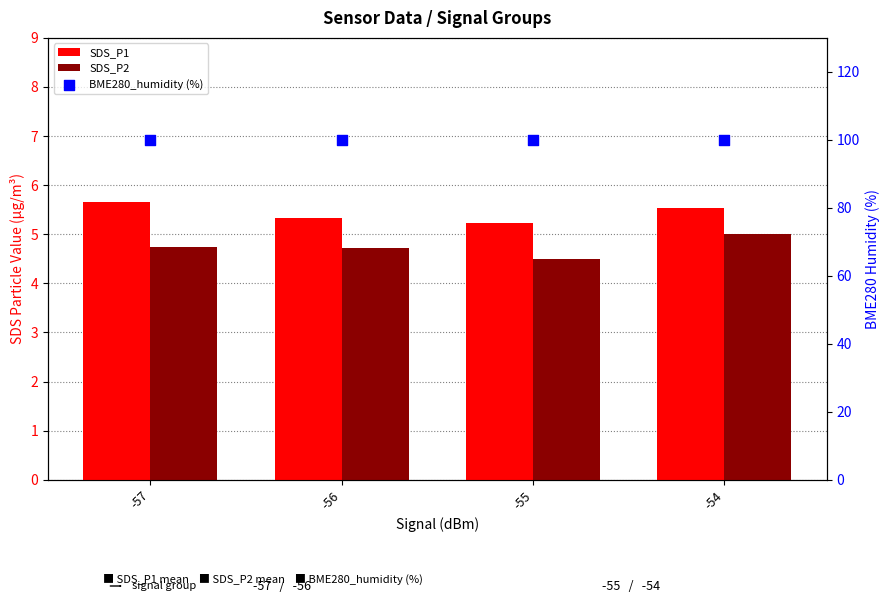

Which series contains the lowest Y value?

SDS_P2